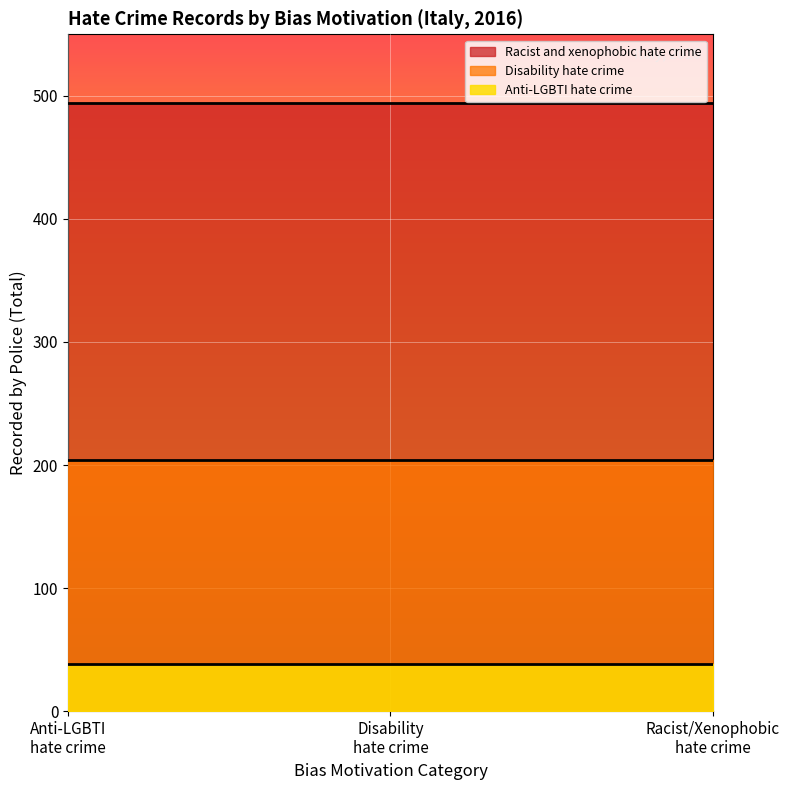

What is the maximum value shown in the chart?

494